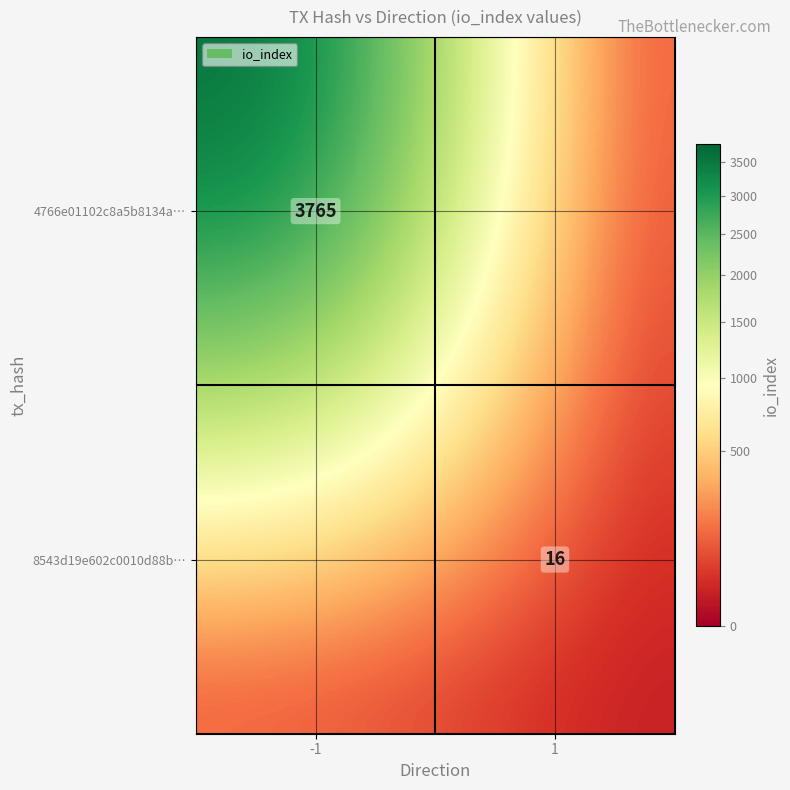

The value of 8543d19e602c0010d88b… at 1 is 27. True or false?

False